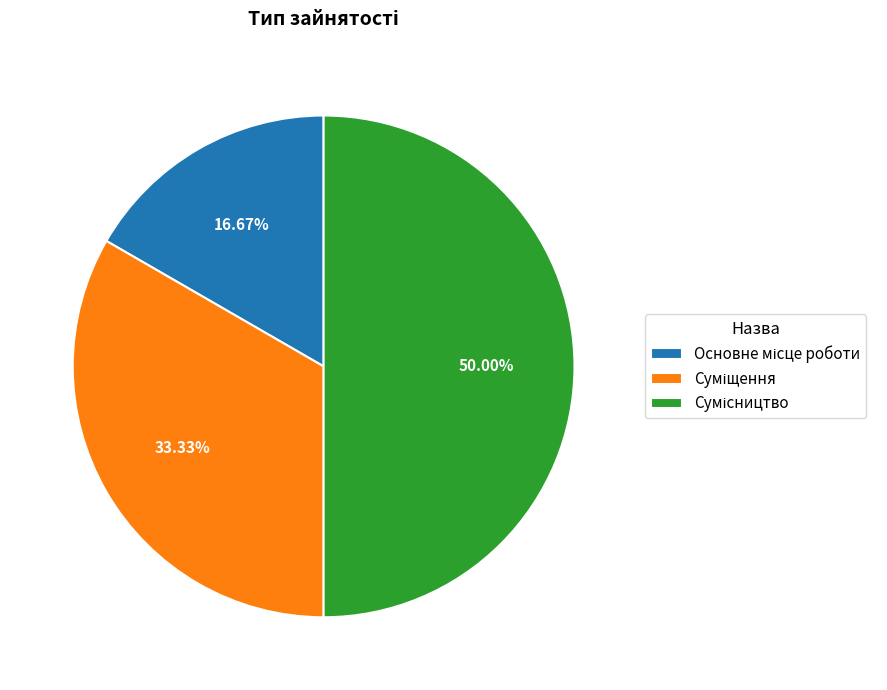

How many slices are in this pie chart?

3